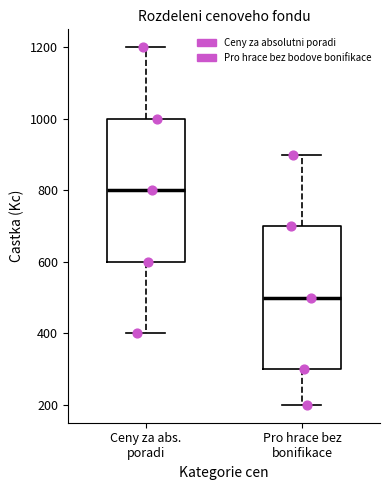

Where does the upper whisker of the box for Pro hrace bez bonifikace end on the y-axis? The values are not printed on the chart, so give them approximately, as read against the axis.

900